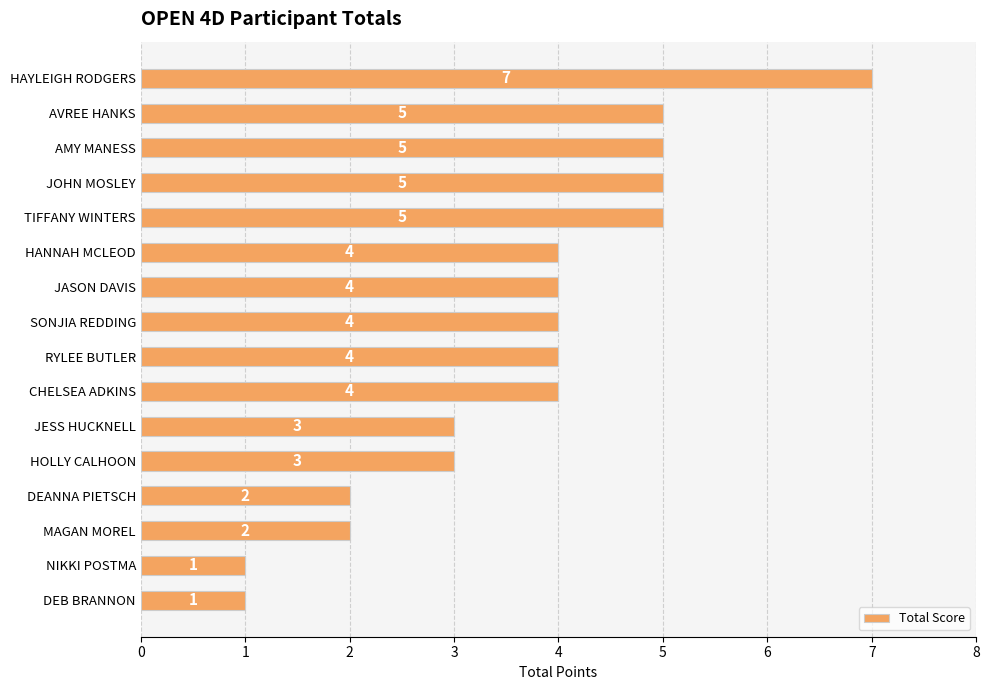

What is the difference between the second highest and second lowest values?

4